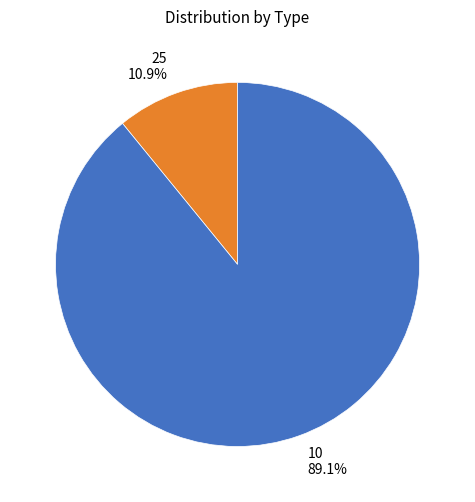

Rank the categories by value from highest to lowest.

10, 25